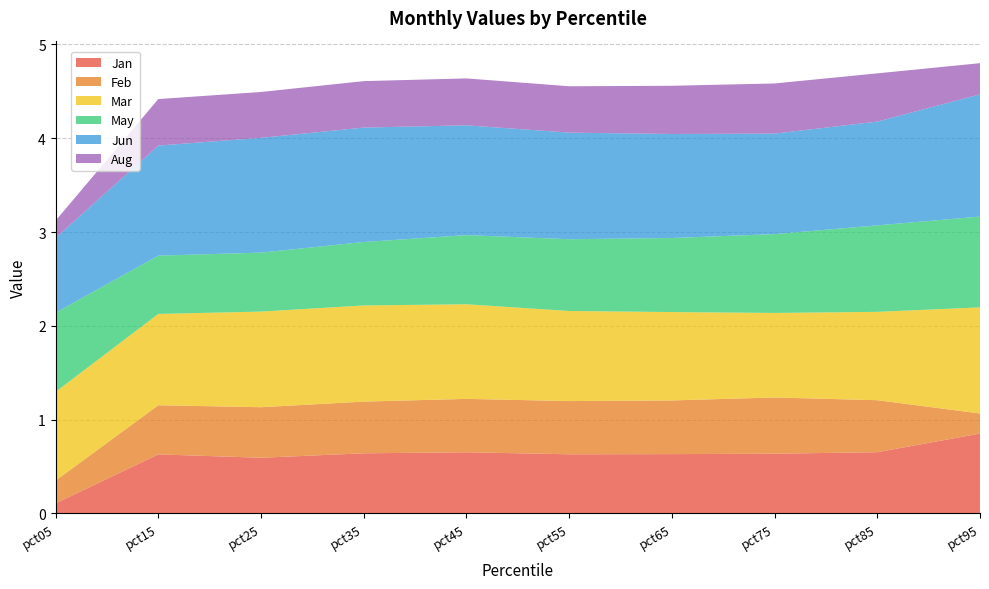

Reading right to left, extract all data points from this chart.

Jan: 0.9	0.7	0.6	0.6	0.6	0.7	0.6	0.6	0.6	0.1
Feb: 0.2	0.6	0.6	0.6	0.6	0.6	0.6	0.5	0.5	0.2
Mar: 1.1	0.9	0.9	0.9	1.0	1.0	1.0	1.0	1.0	0.9
May: 1.0	0.9	0.8	0.8	0.8	0.7	0.7	0.6	0.6	0.8
Jun: 1.3	1.1	1.1	1.1	1.1	1.2	1.2	1.2	1.2	0.8
Aug: 0.3	0.5	0.5	0.5	0.5	0.5	0.5	0.5	0.5	0.2